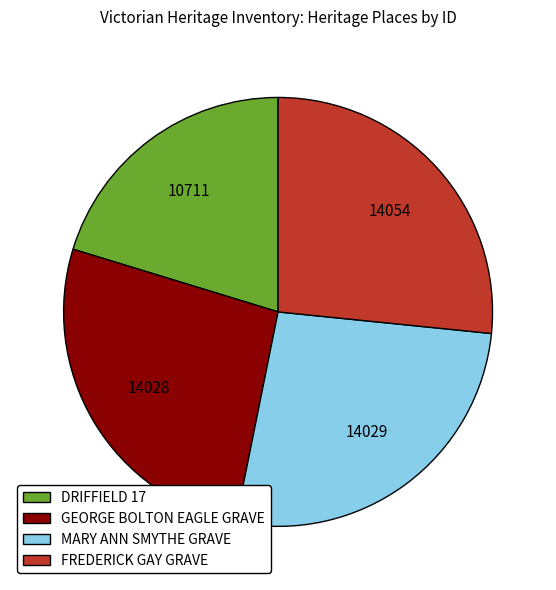

Is it true that MARY ANN SMYTHE GRAVE is 27% of the pie?

True